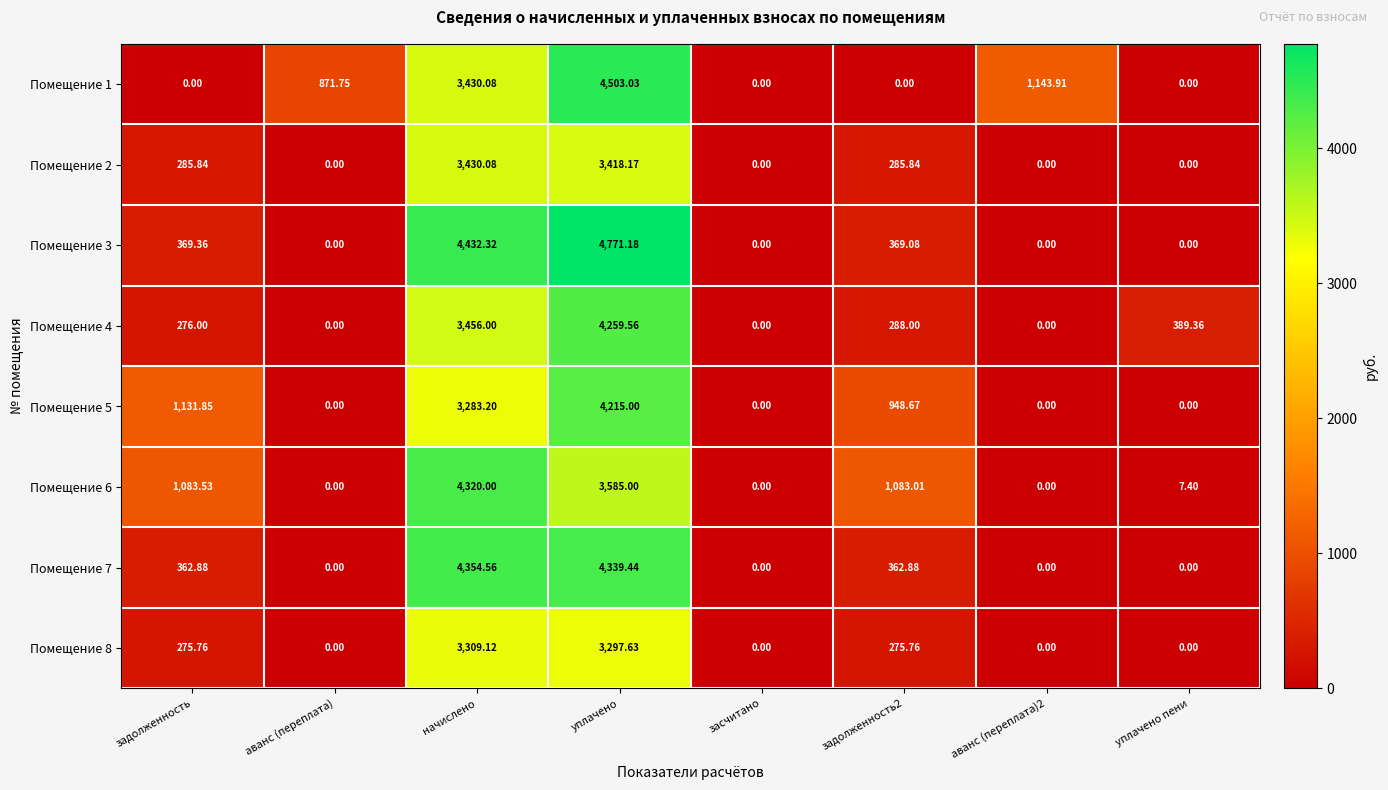

Which label corresponds to the largest value in the chart?

уплачено